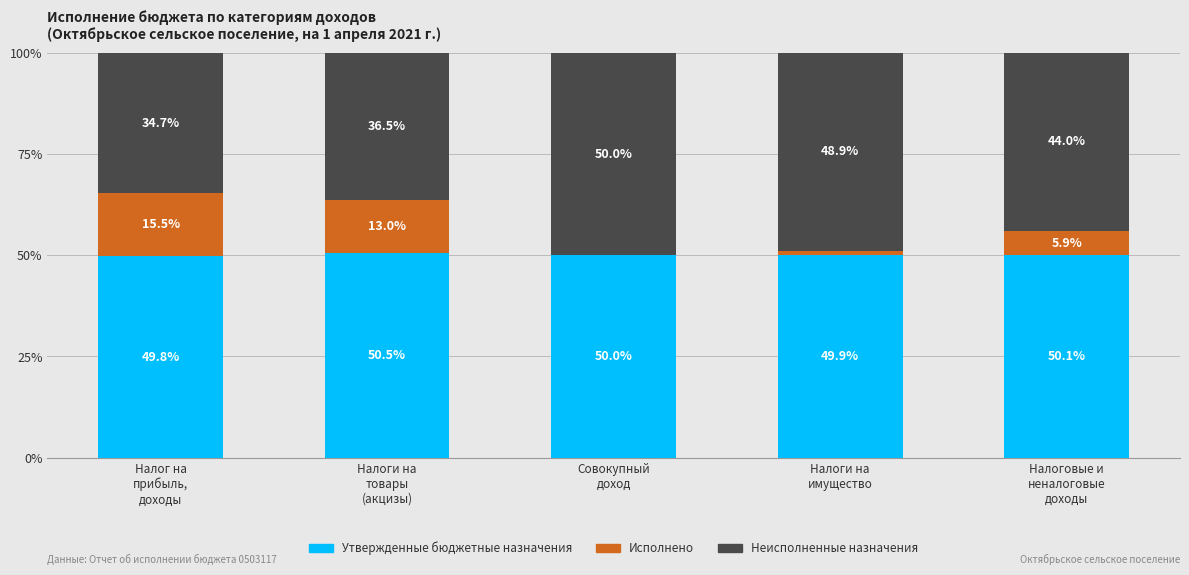

What is the total value across all series at Налоговые и
неналоговые
доходы?

100.0